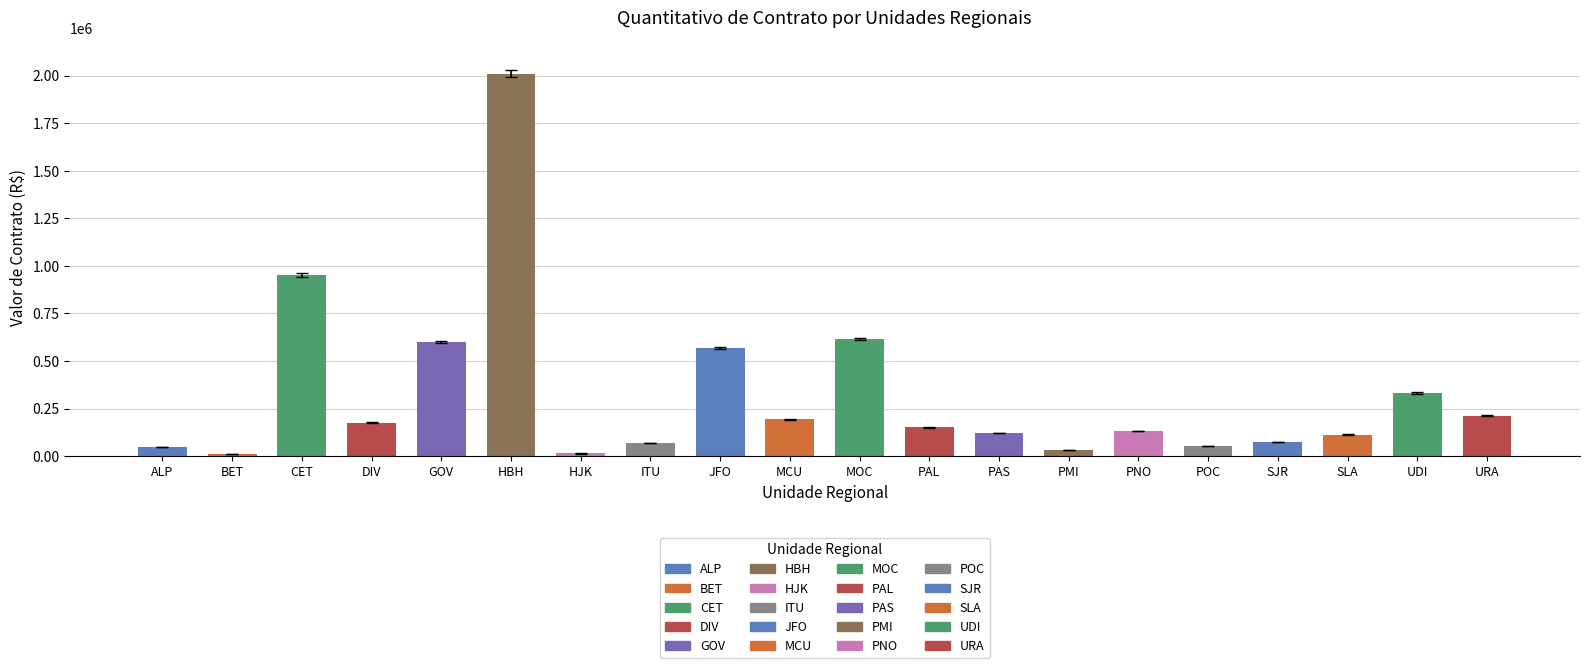

True or false: the data shows 134967.9 at URA.

False